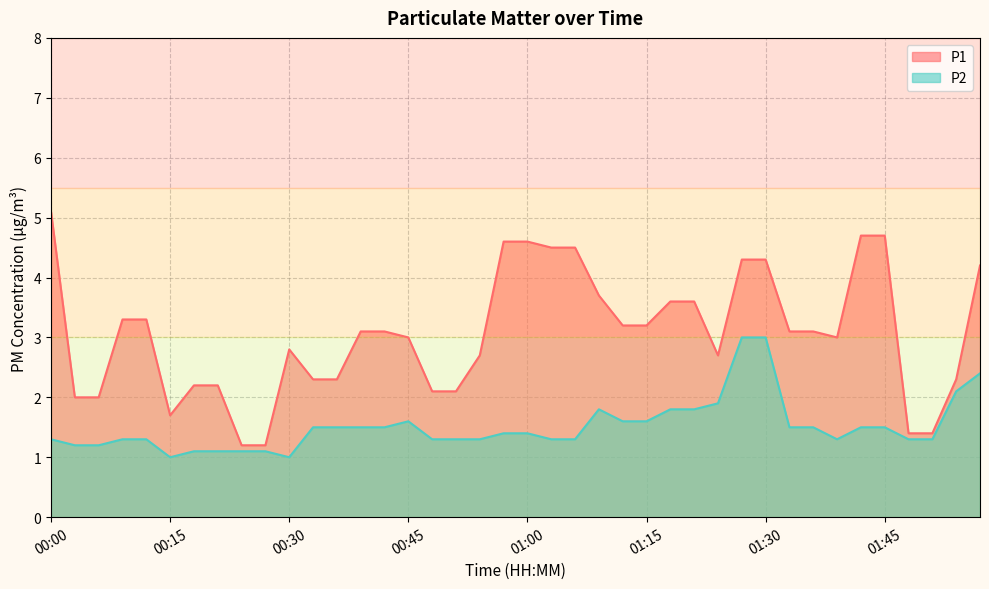

What are all the series names shown in the legend?

P1, P2